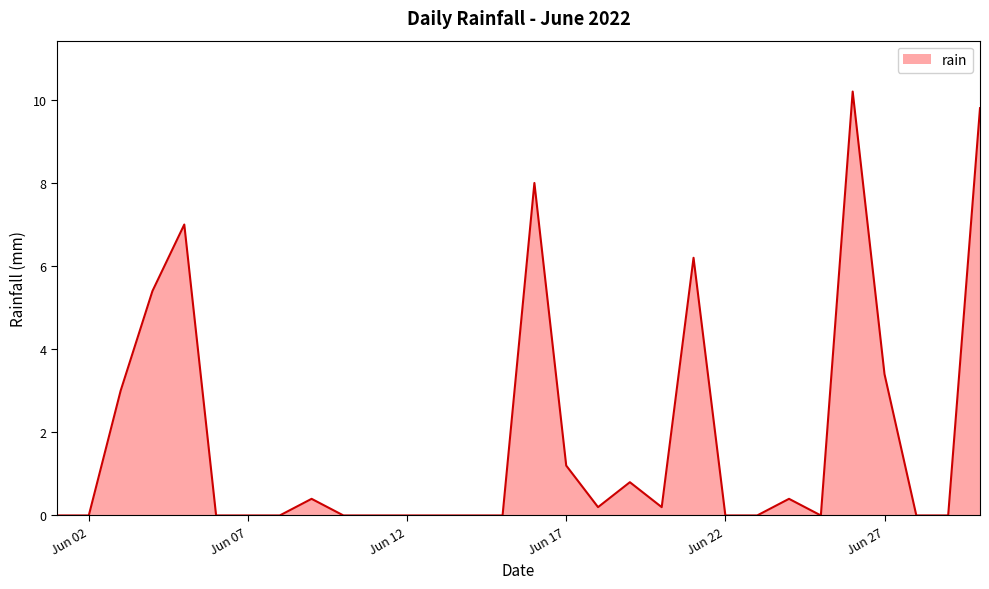

What is the difference between the maximum and minimum values?

10.2